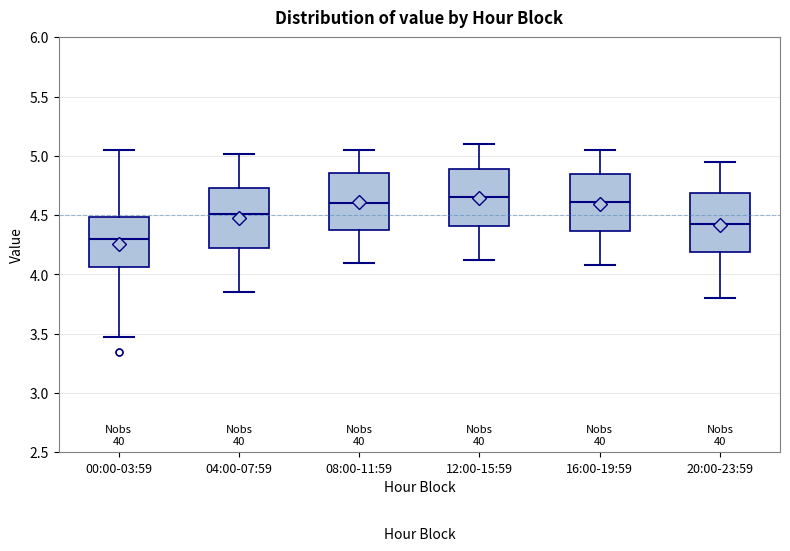

Reading left to right, read every box against the y-axis: the position of its median line, the range the box covers, and the ends of its whiskers. The values are not printed on the chart, so give them approximately, as read against the axis.

00:00-03:59: median 4.30, box 4.05 to 4.50, whiskers 3.45 to 5.05
04:00-07:59: median 4.50, box 4.20 to 4.75, whiskers 3.85 to 5.00
08:00-11:59: median 4.60, box 4.35 to 4.85, whiskers 4.10 to 5.05
12:00-15:59: median 4.65, box 4.40 to 4.90, whiskers 4.10 to 5.10
16:00-19:59: median 4.60, box 4.35 to 4.85, whiskers 4.10 to 5.05
20:00-23:59: median 4.45, box 4.20 to 4.70, whiskers 3.80 to 4.95